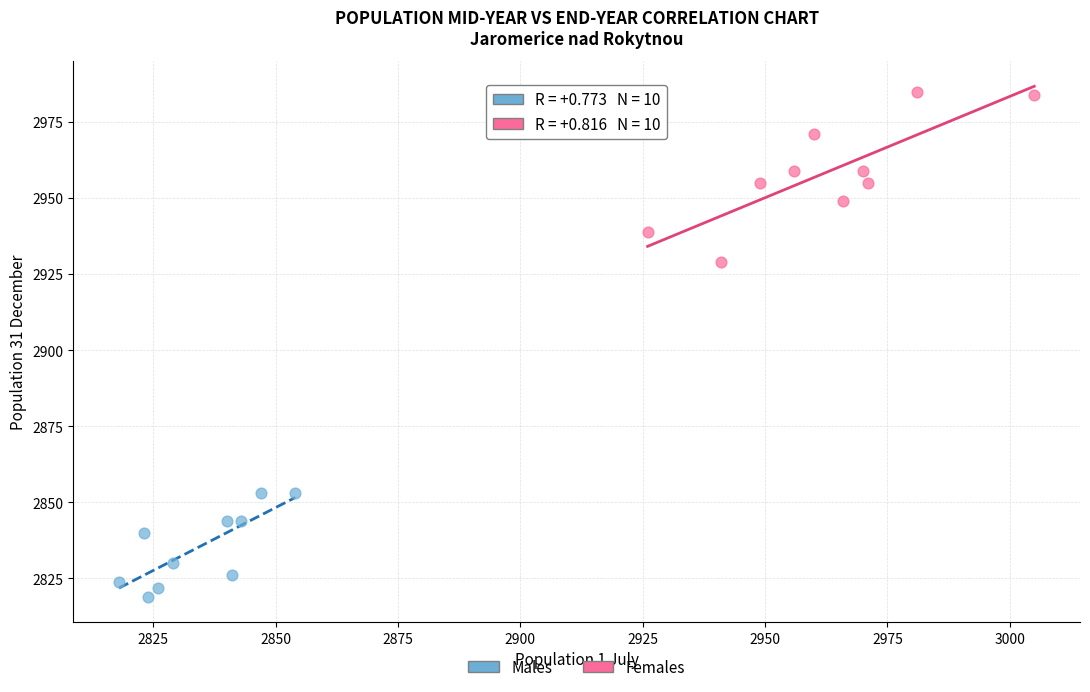

Which series reaches the maximum Y coordinate?

Females